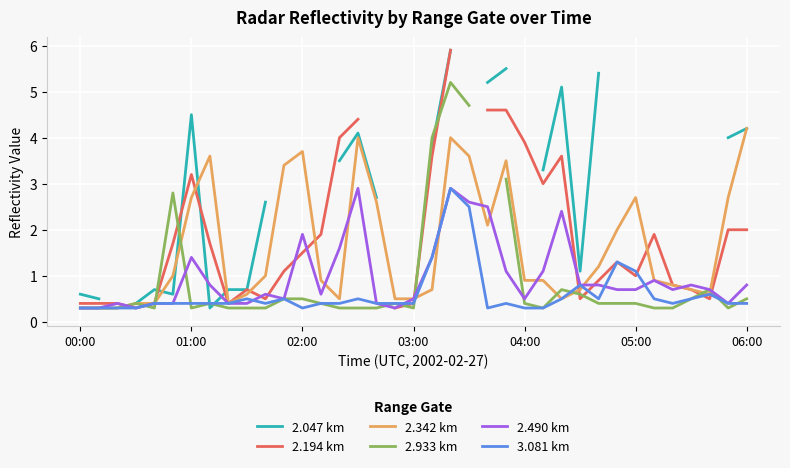

What is the sum of the 3.081 km values at 16 and 11?

0.9